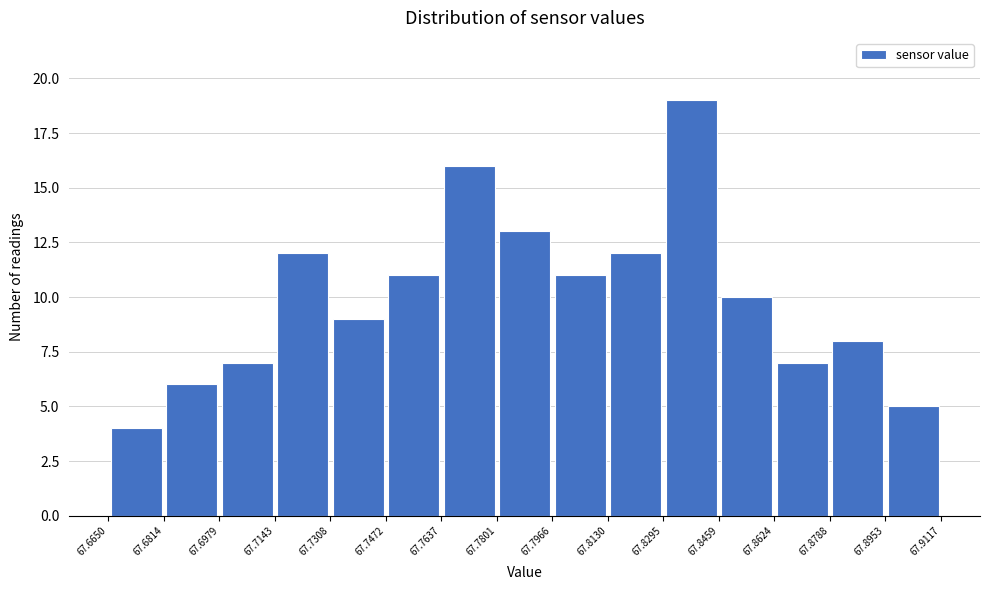

What is the height of the bar covering 67.7472 to 67.7637 on the x-axis? The values are not printed on the chart, so give them approximately, as read against the axis.

11